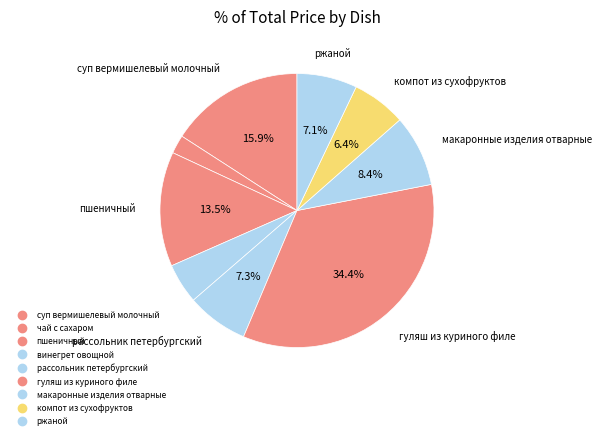

To the nearest percent, what portion does компот из сухофруктов represent?

6%